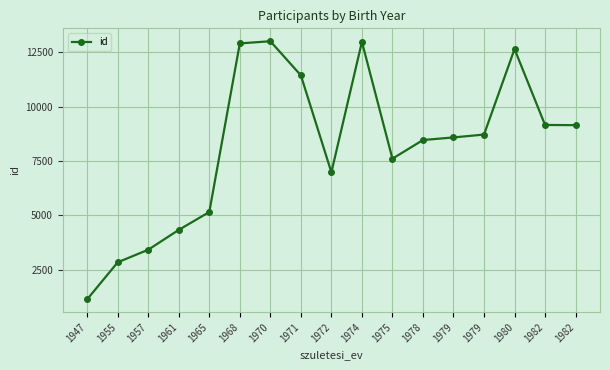

How many lines are shown in the chart?

1